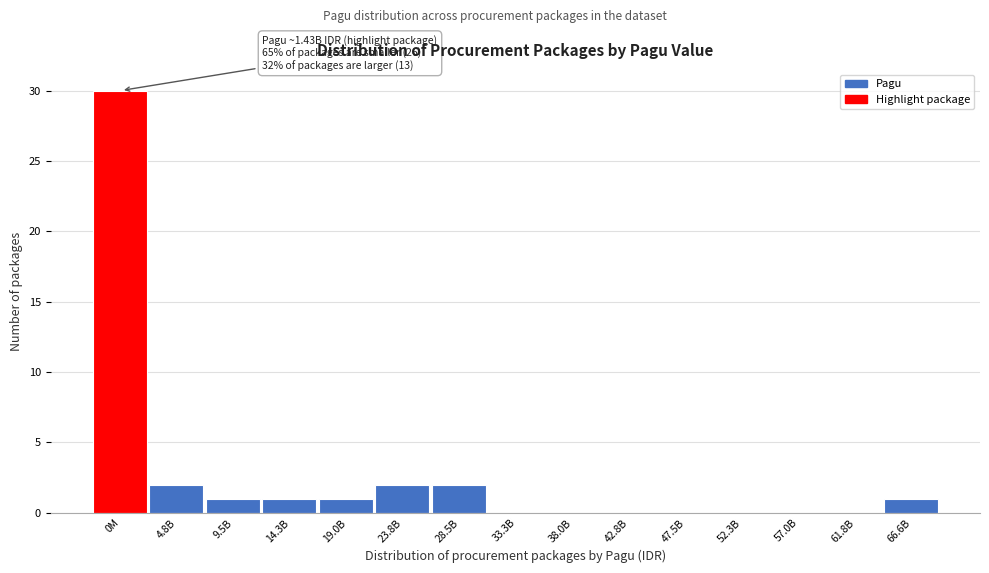

Reading right to left, list all the values displayed in this chart.

66.6B=1	61.8B=0	57.0B=0	52.3B=0	47.5B=0	42.8B=0	38.0B=0	33.3B=0	28.5B=2	23.8B=2	19.0B=1	14.3B=1	9.5B=1	4.8B=2	0M=30